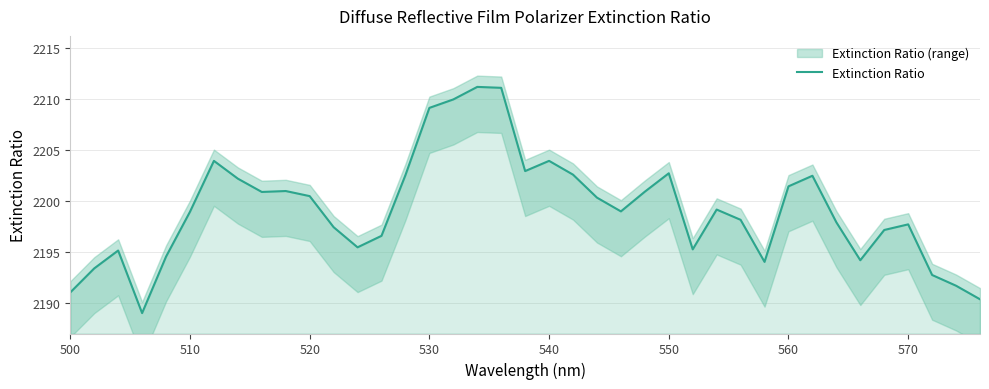

Is it true that Extinction Ratio equals 2209.1 at 530?

True